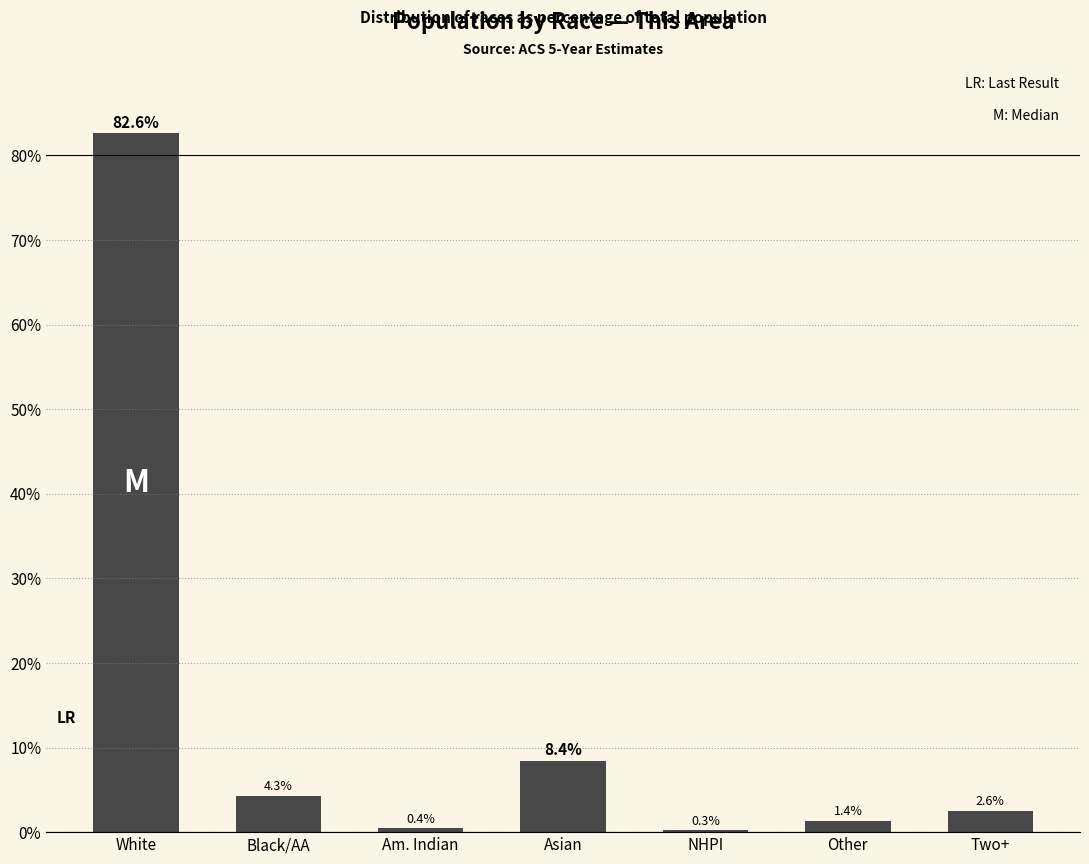

Is it true that the value at NHPI is 0.3?

True